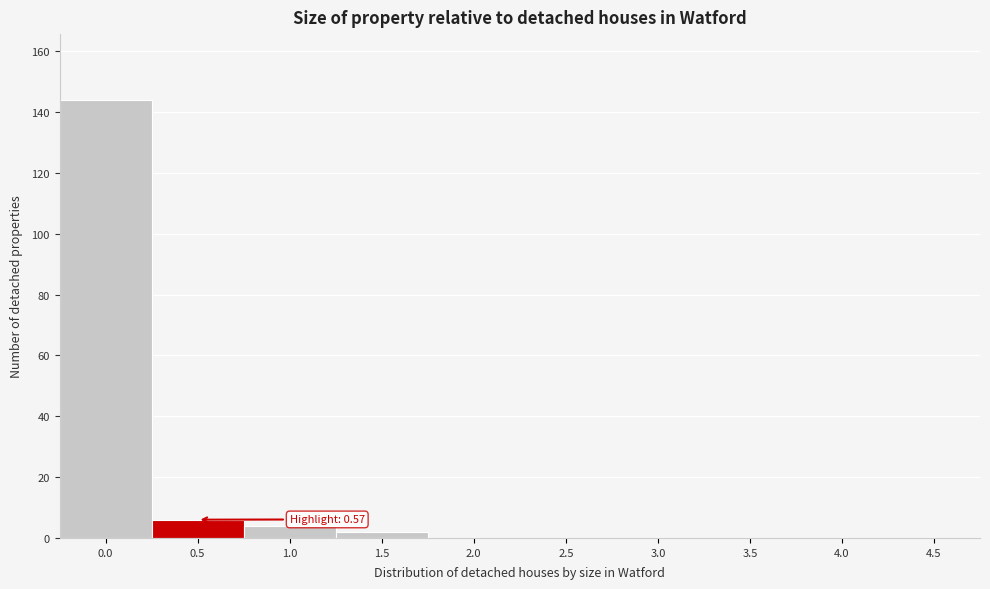

Reading right to left, transcribe all the data shown in this chart.

4.5=0	4.0=0	3.5=0	3.0=0	2.5=0	2.0=0	1.5=2	1.0=4	0.5=6	0.0=144